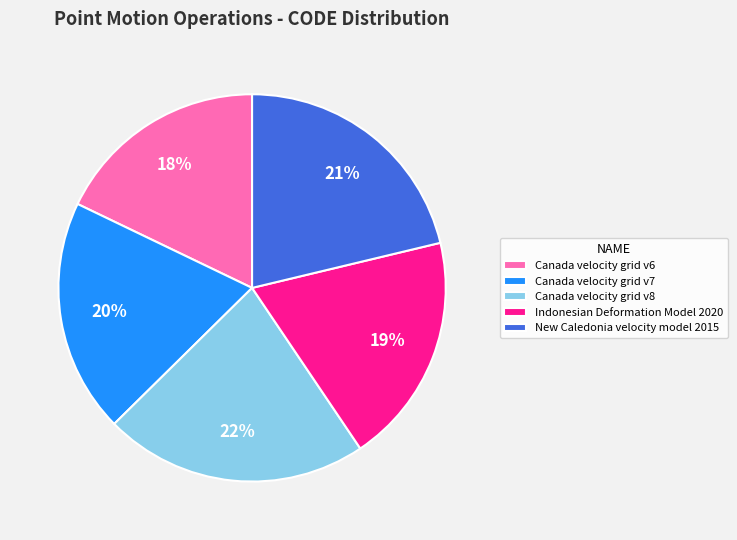

Does Canada velocity grid v8 represent more than half of the total?

No